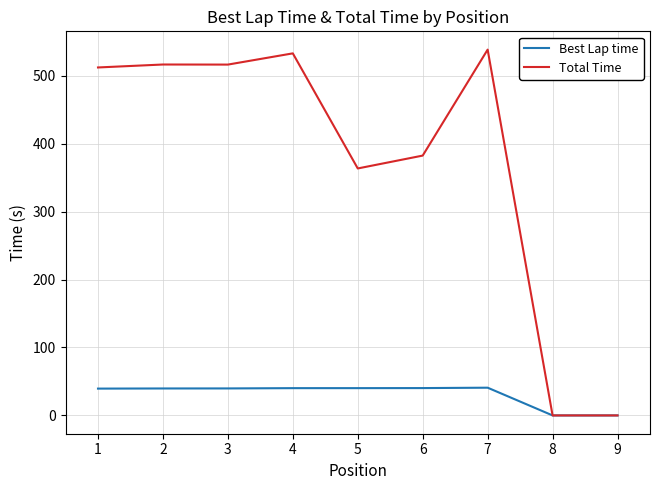

What is the sum of all Best Lap time values?

280.3